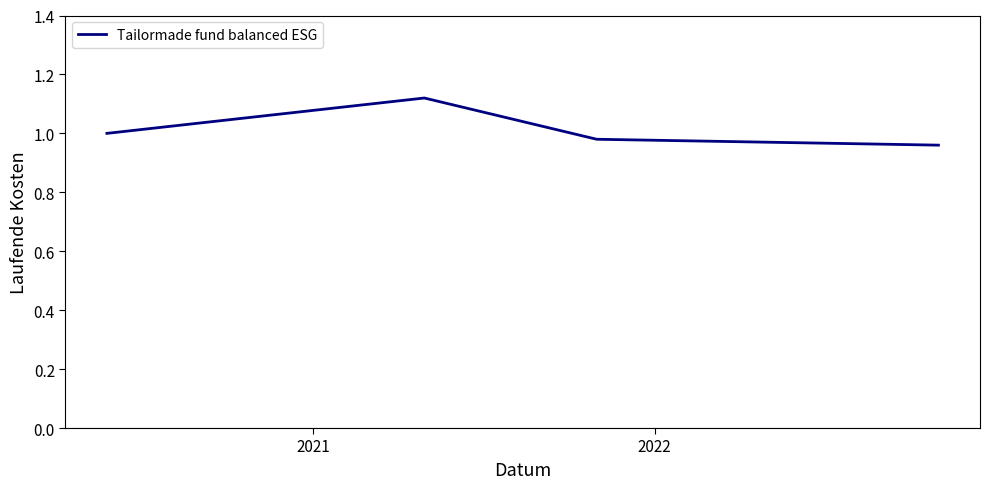

How many interior local peaks (higher than both neighbors) does the data have?

1